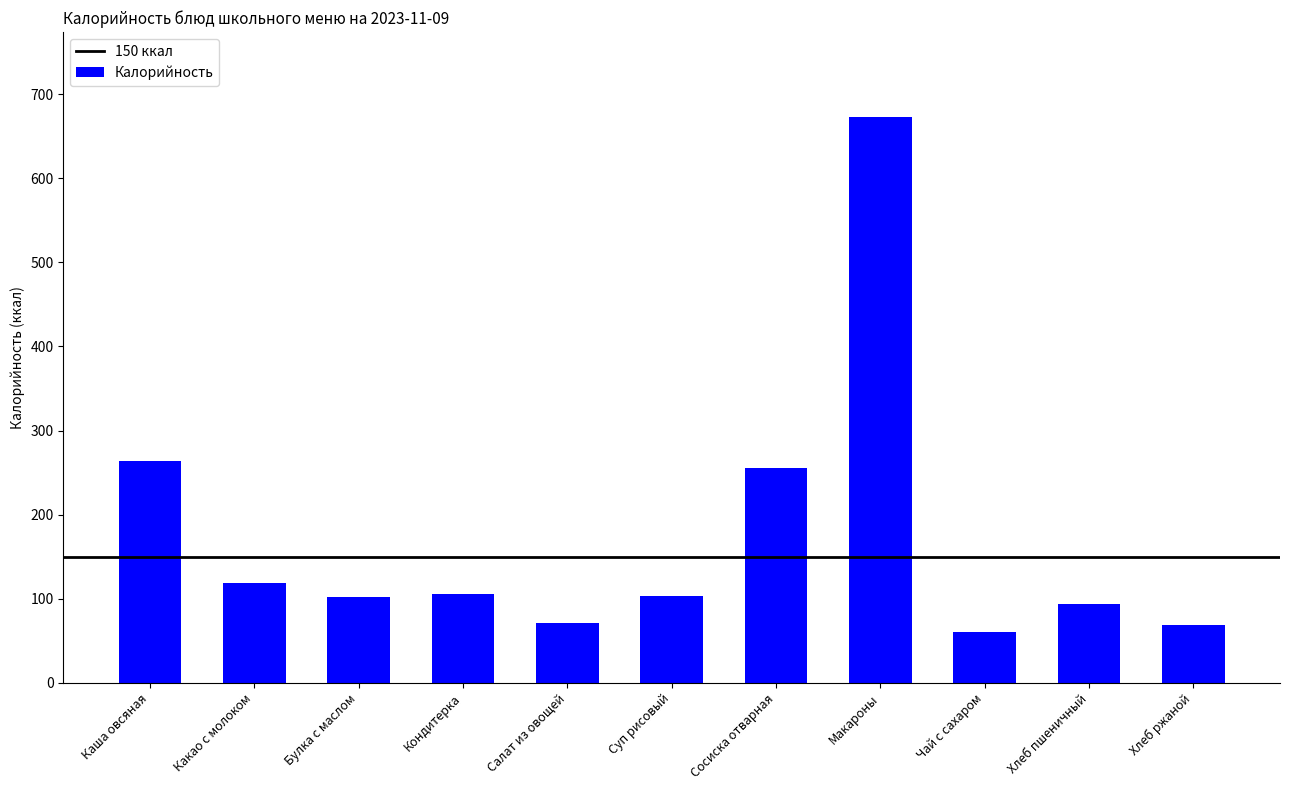

What is the approximate value at Сосиска отварная?

255.2